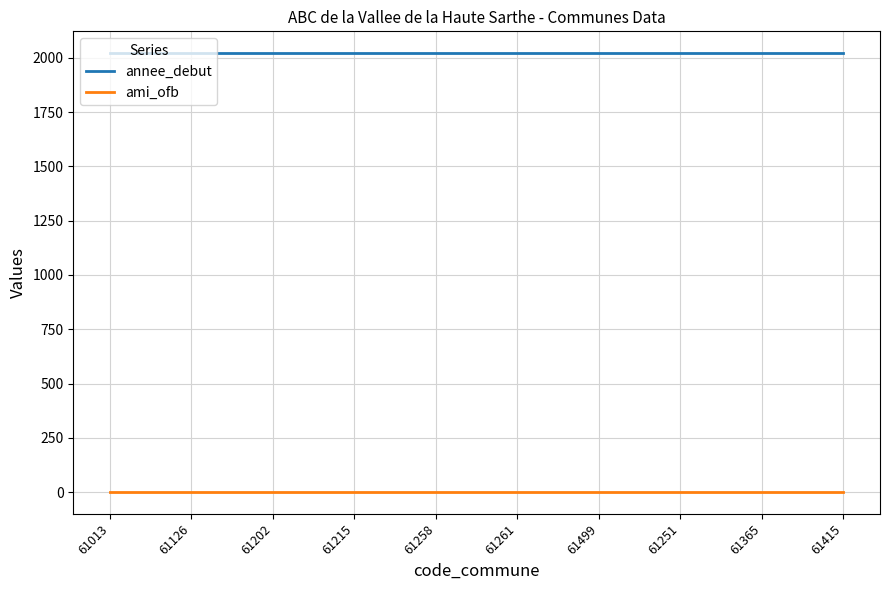

What are all the series names shown in the legend?

annee_debut, ami_ofb